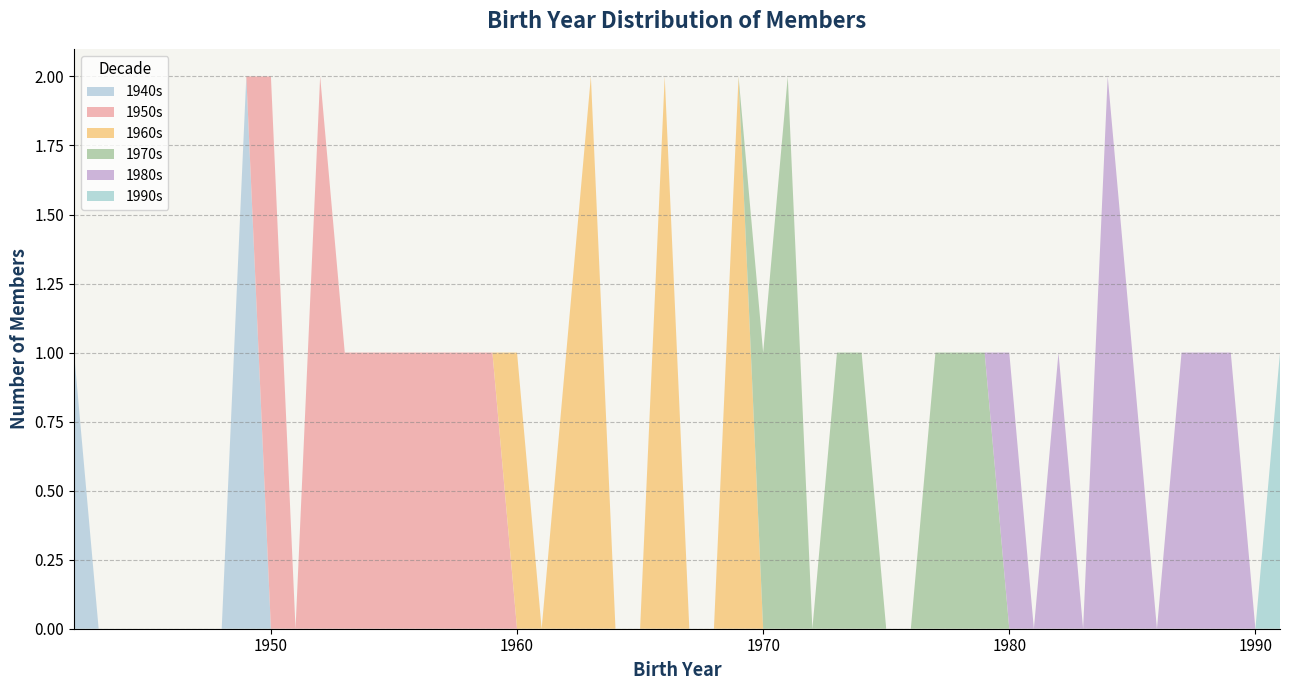

Reading right to left, what are all the values shown in this chart?

1991=1	1989=1	1988=1	1987=1	1985=1	1984=2	1982=1	1980=1	1979=1	1978=1	1977=1	1974=1	1973=1	1971=2	1970=1	1969=2	1966=2	1963=2	1962=1	1960=1	1959=1	1958=1	1957=1	1956=1	1955=1	1954=1	1953=1	1952=2	1950=2	1949=2	1942=1